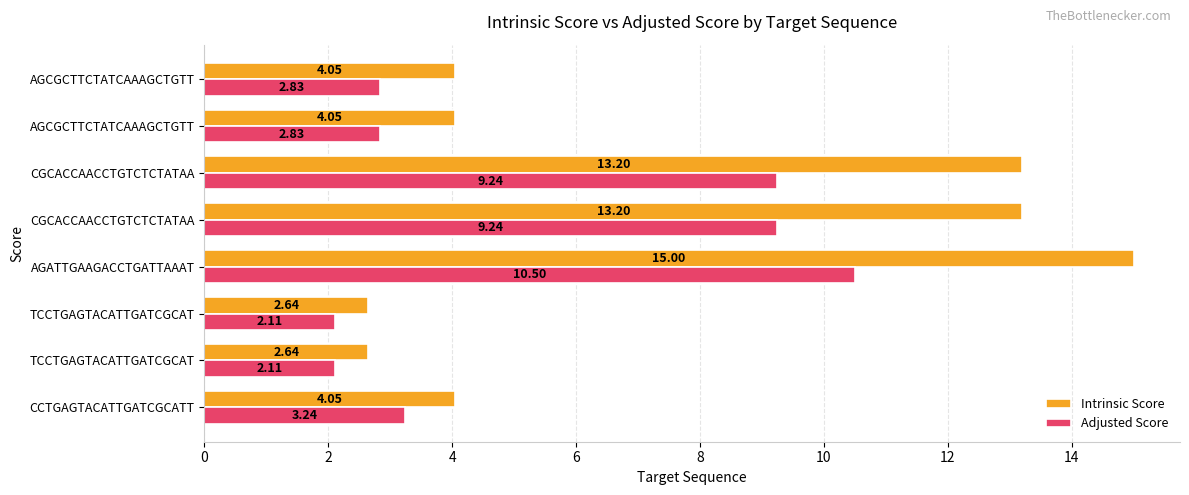

How many values in the Intrinsic Score series are below 4?

2